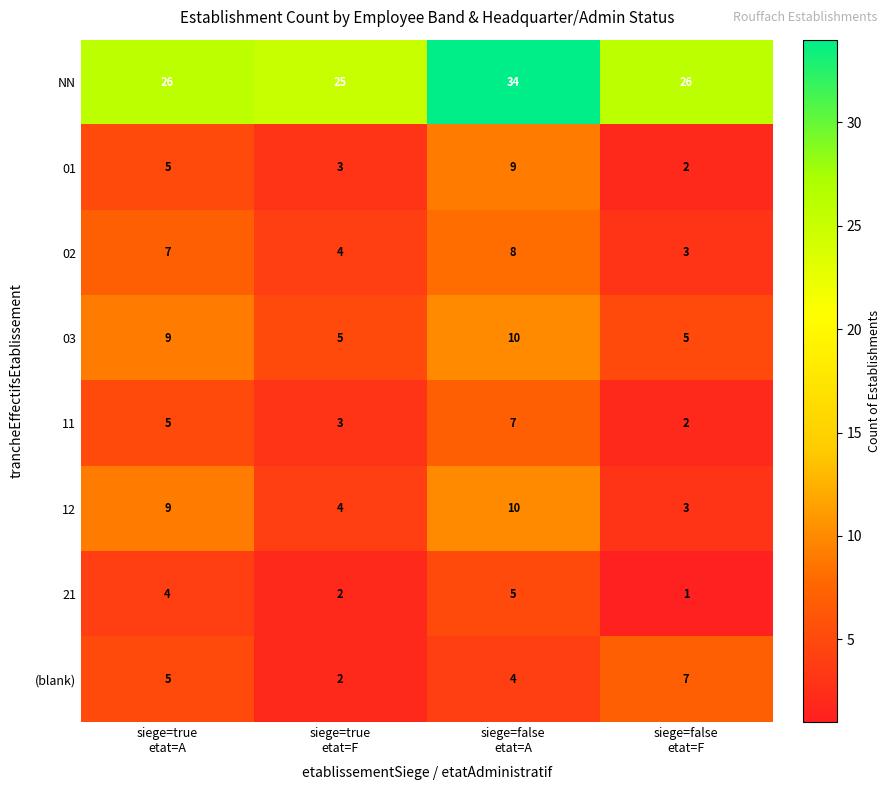

Between siege=true
etat=A and siege=true
etat=F, which series saw the biggest shift?

12